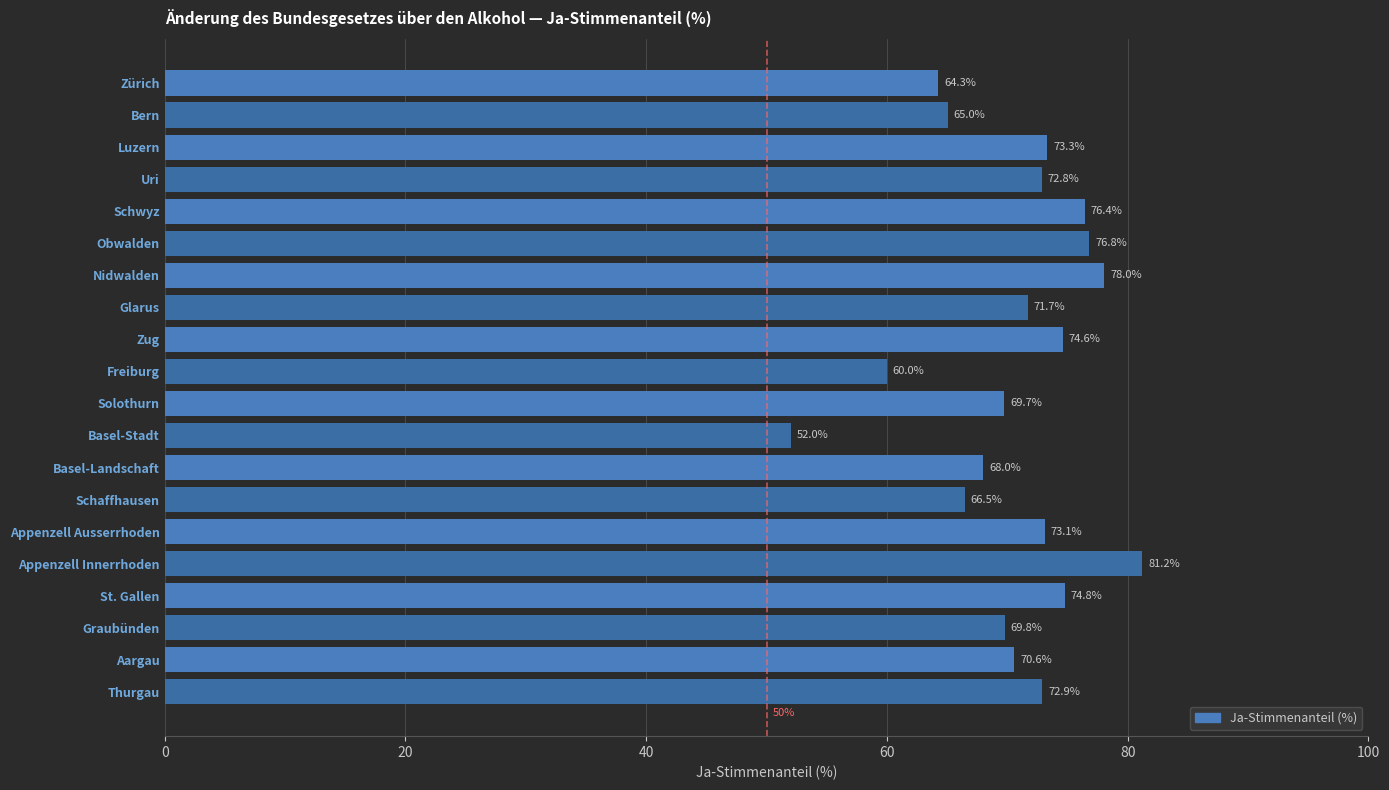

What is the sum of all values?

1411.6